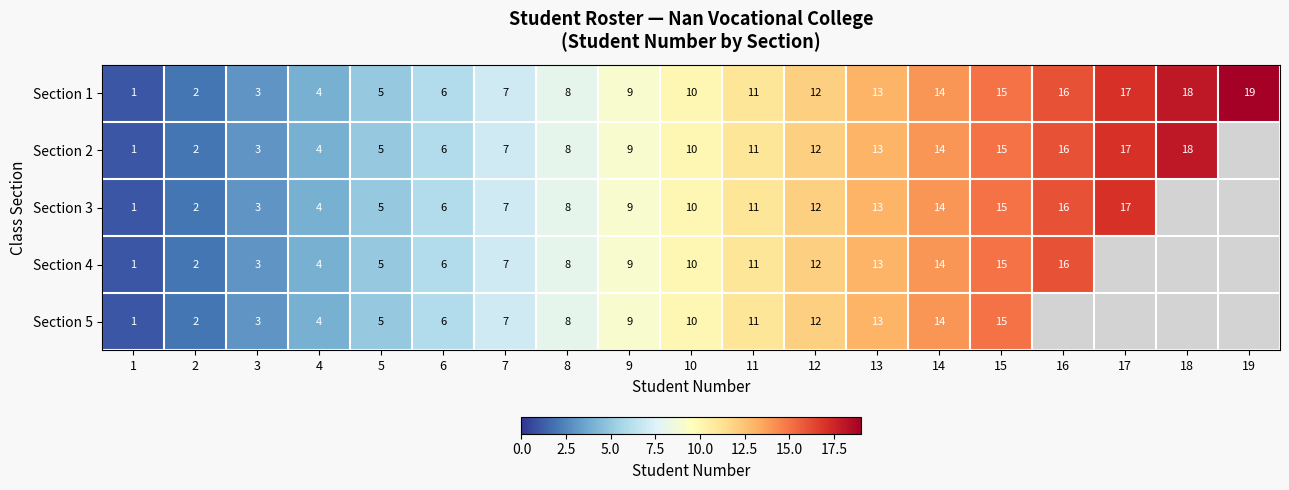

At which label is Section 1 closest to 10?

10